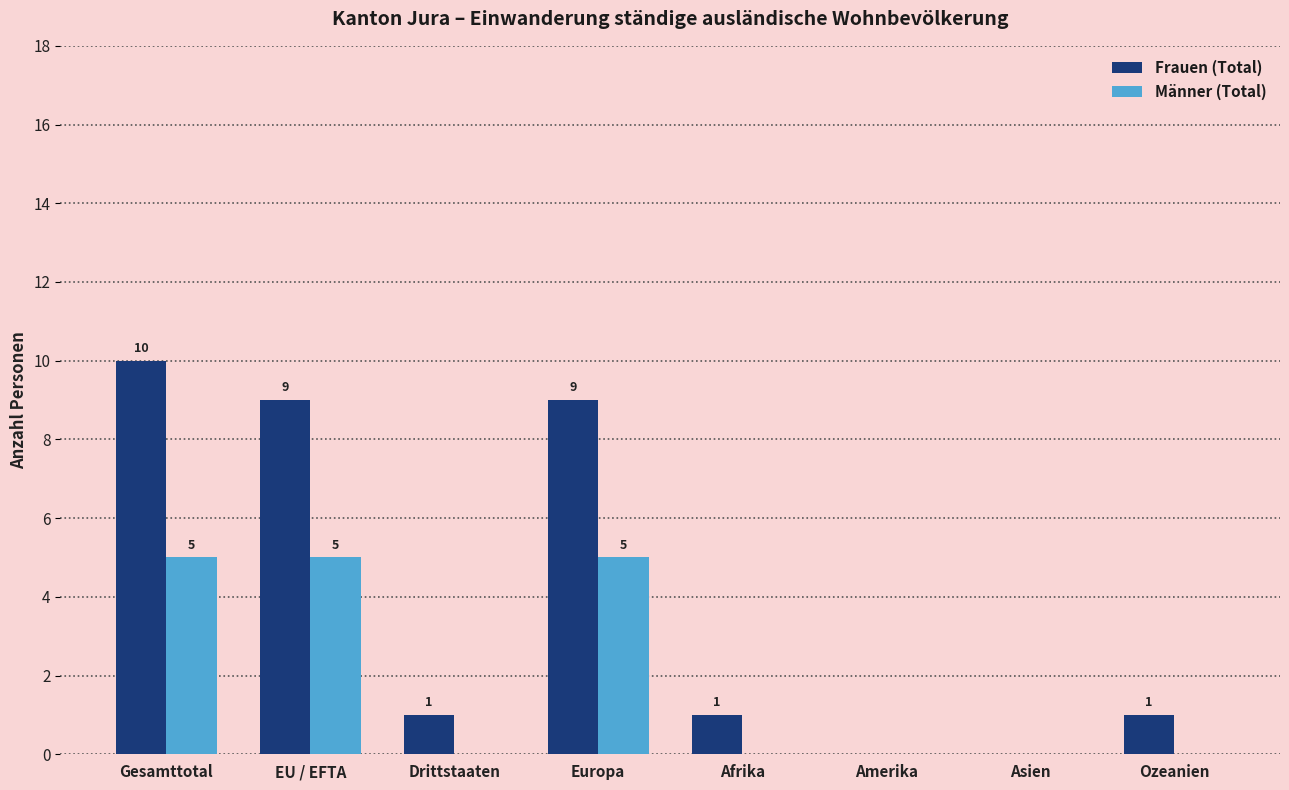

The Männer (Total) series shows 7 at Europa. True or false?

False